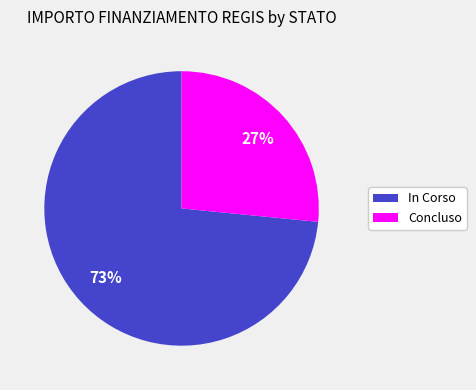

Does any single category account for the majority?

Yes